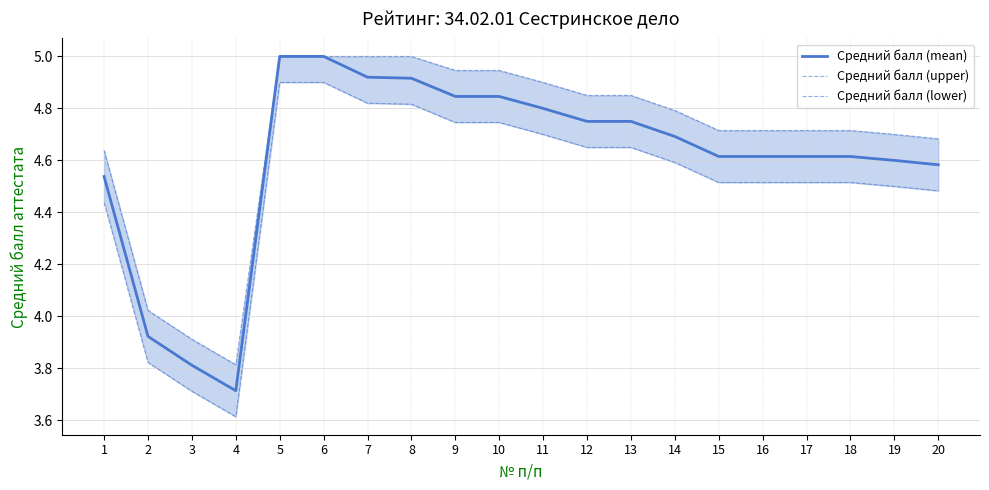

Is this an area chart (filled region under the line)?

No